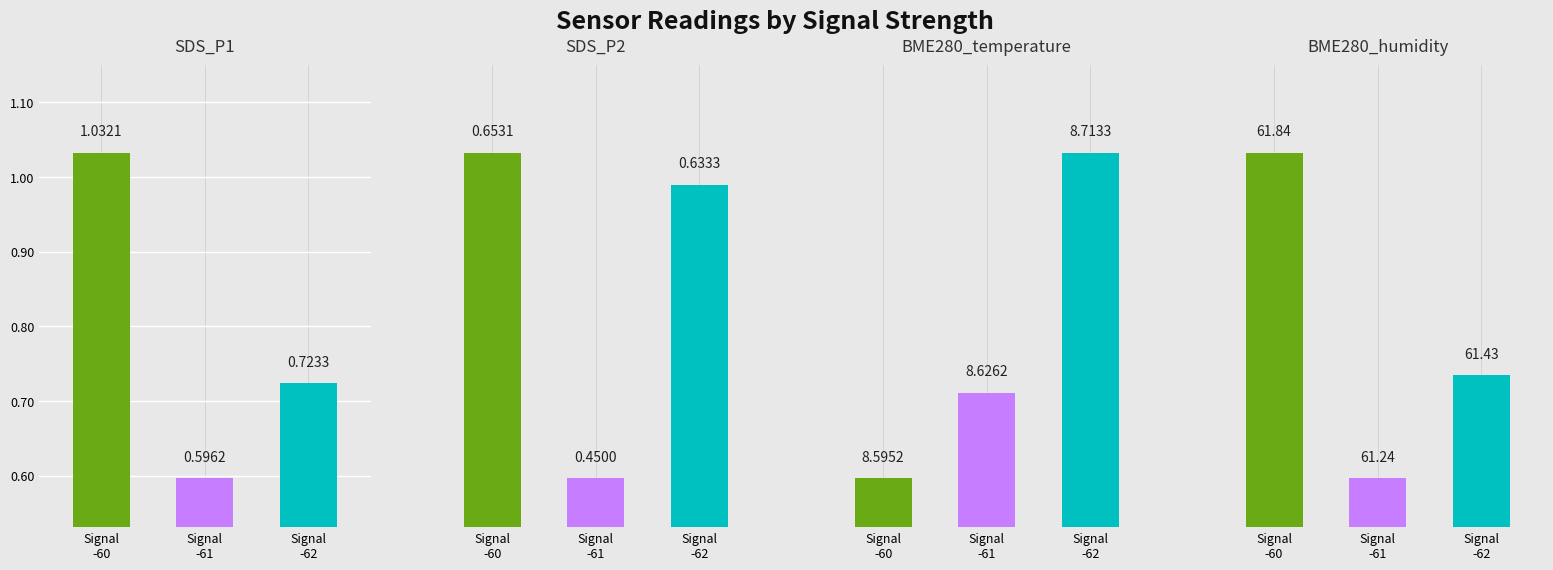

Is the value of BME280_humidity at 39 greater than the value of SDS_P1 at 18?

Yes